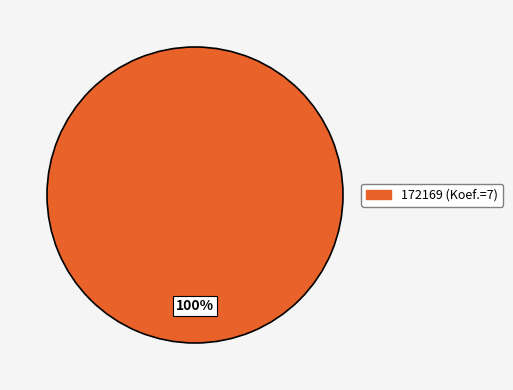

Is there any slice that represents more than half of the pie?

Yes